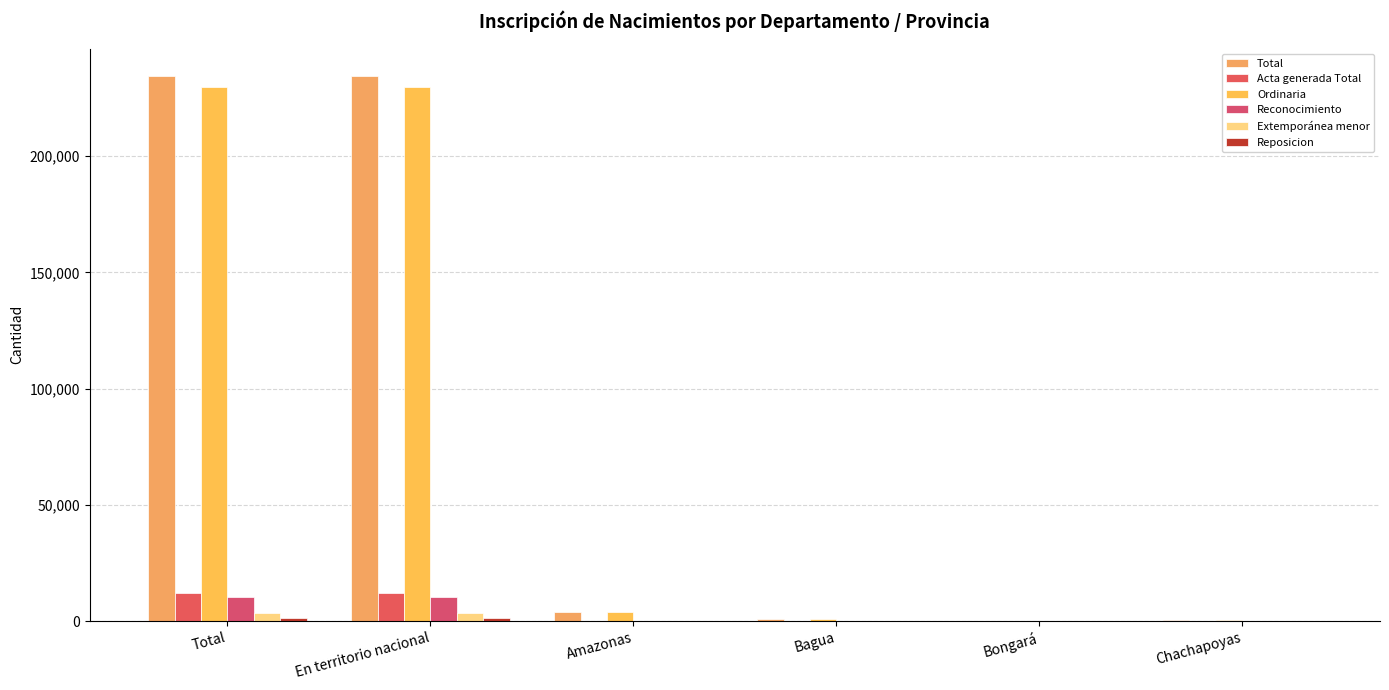

Reading left to right, what are all the values shown in this chart?

Total: 234536	234243	3856	764	194	495
Acta generada Total: 12293	12238	140	30	9	23
Ordinaria: 229855	229639	3775	747	190	492
Reconocimiento: 10348	10317	136	30	9	20
Extemporánea menor: 3399	3357	57	11	0	1
Reposicion: 1315	1314	2	0	2	1